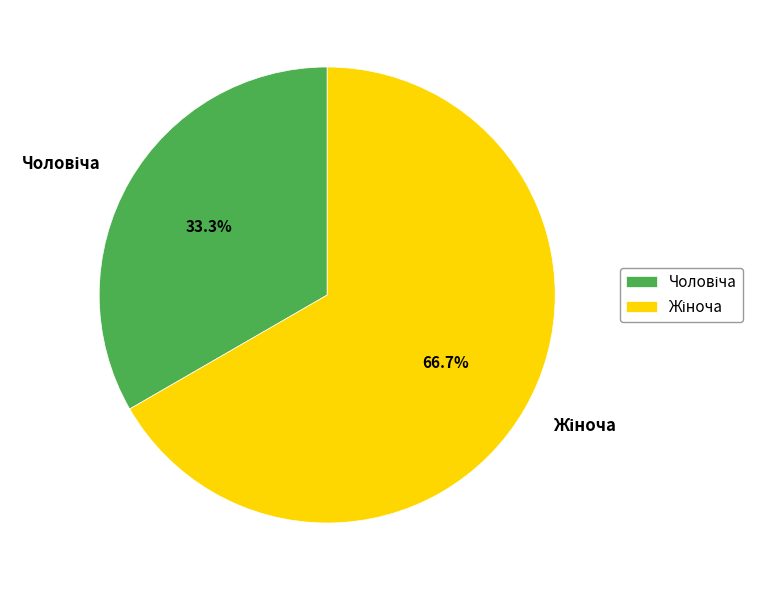

Is there a majority slice in this chart?

Yes